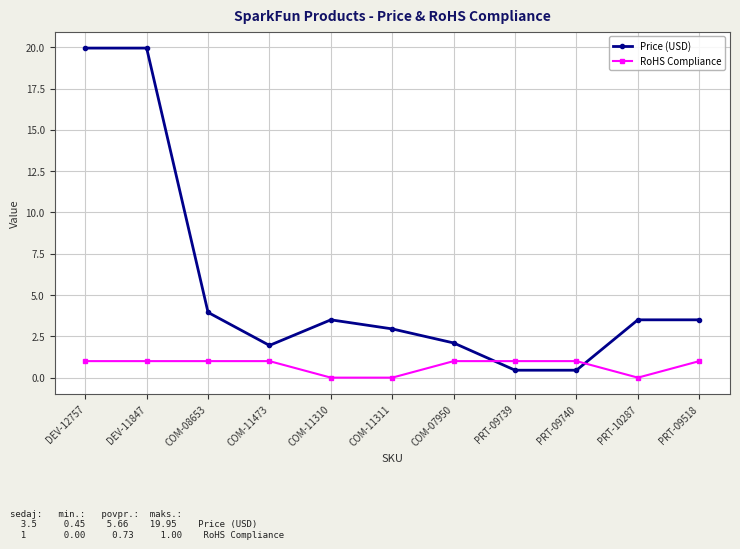

Count the number of data series in this chart.

2